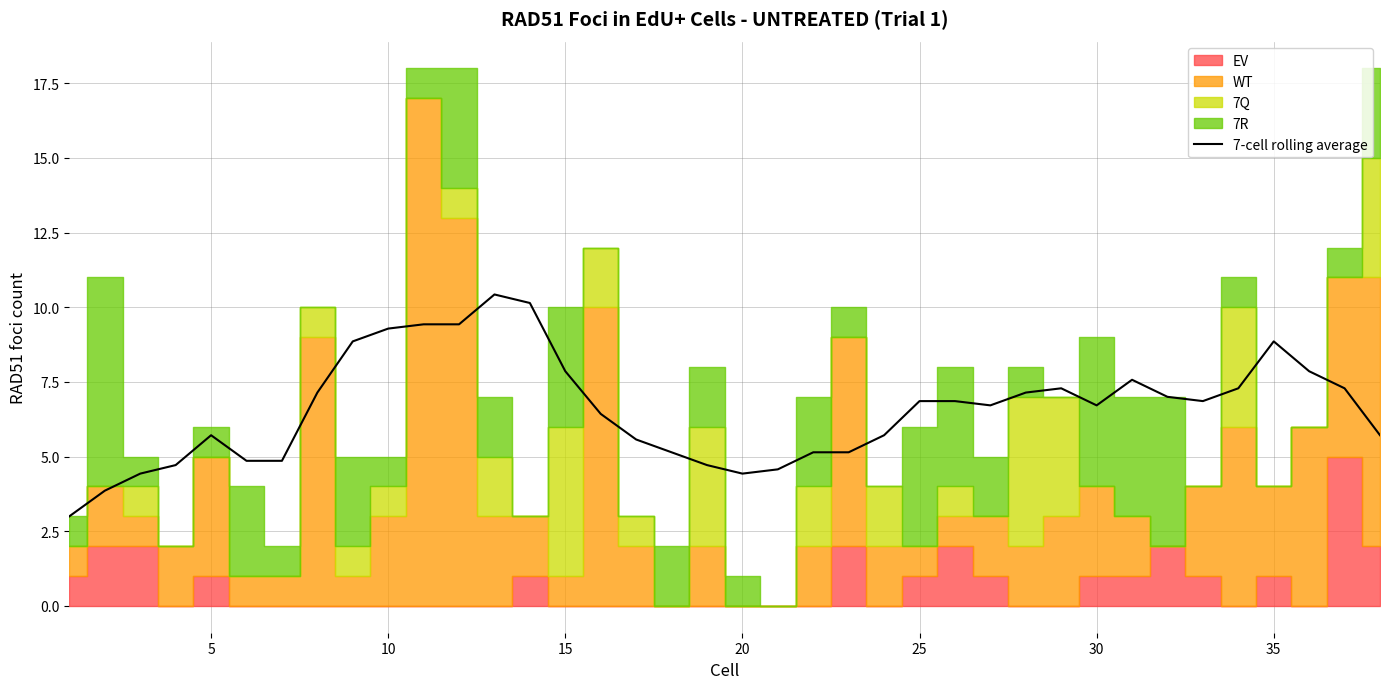

Is it true that 7-cell rolling average equals 7.9 at 15?

True